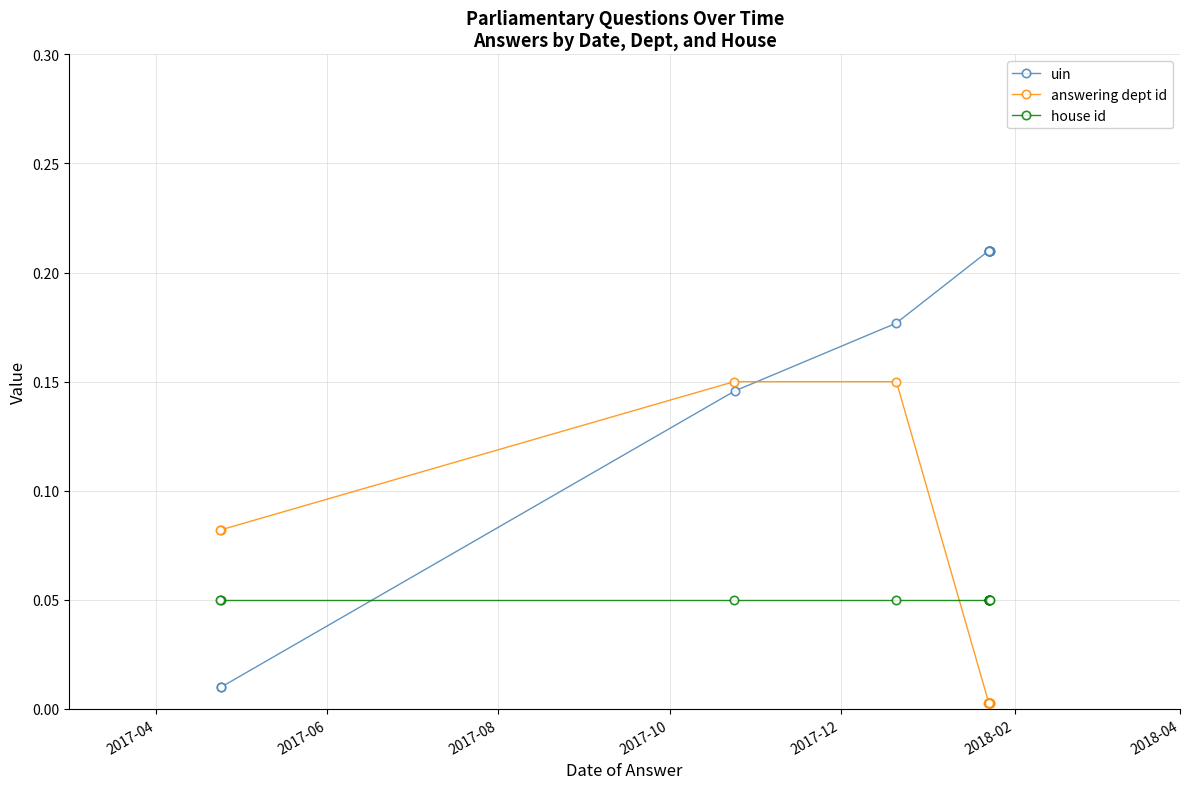

True or false: house id has more than 2 interior local peaks.

False